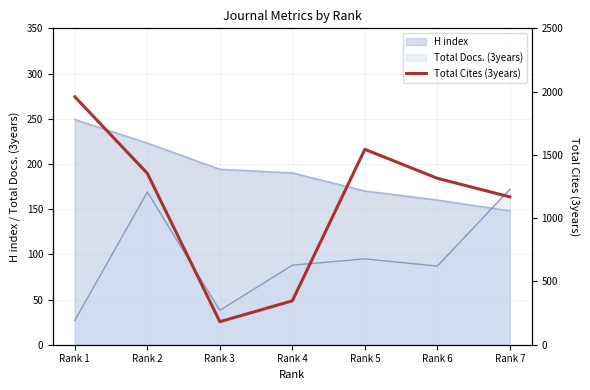

Where does the data first go above 1315?

Rank 1